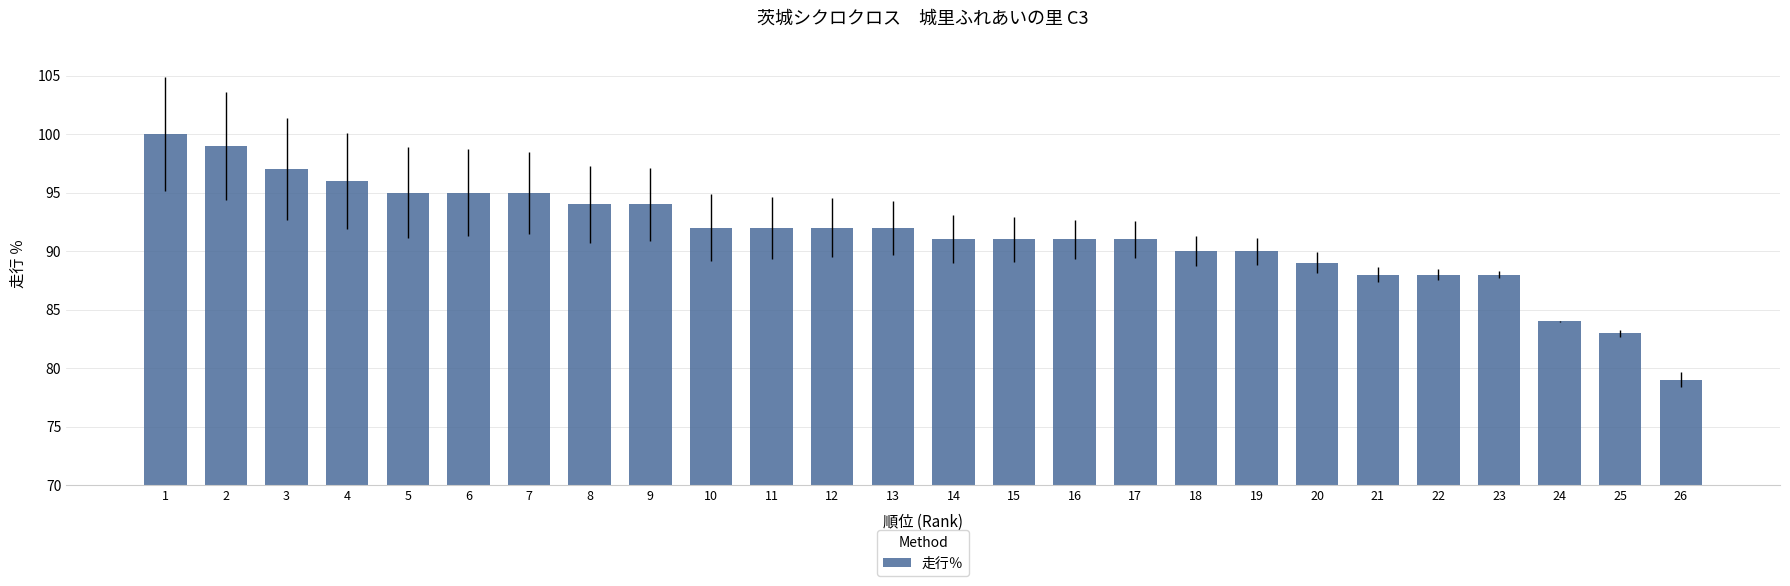

True or false: the data shows 96 at 4.

True